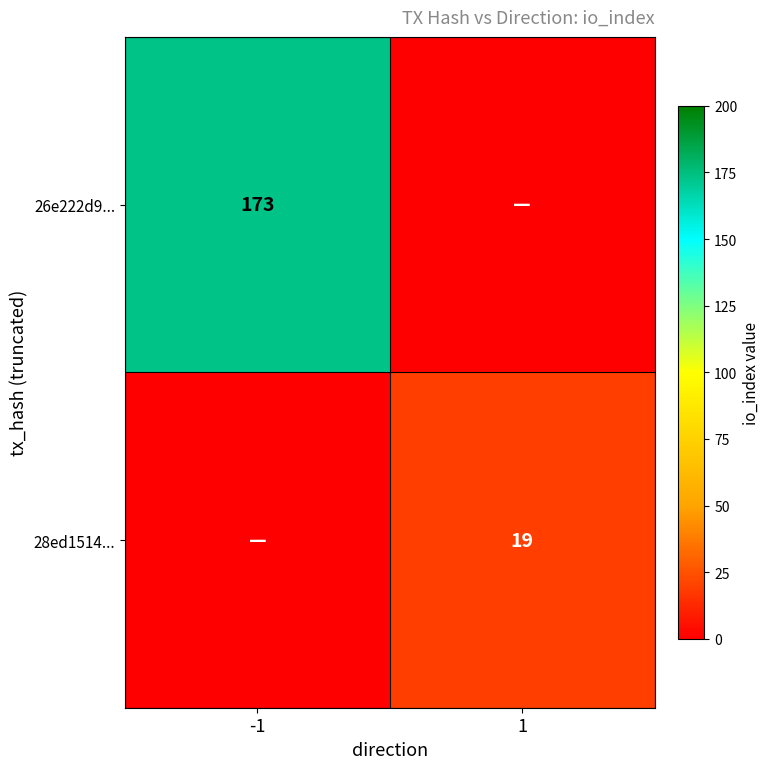

Is the value of 28ed1514... at 1 greater than the value of 26e222d9... at -1?

No